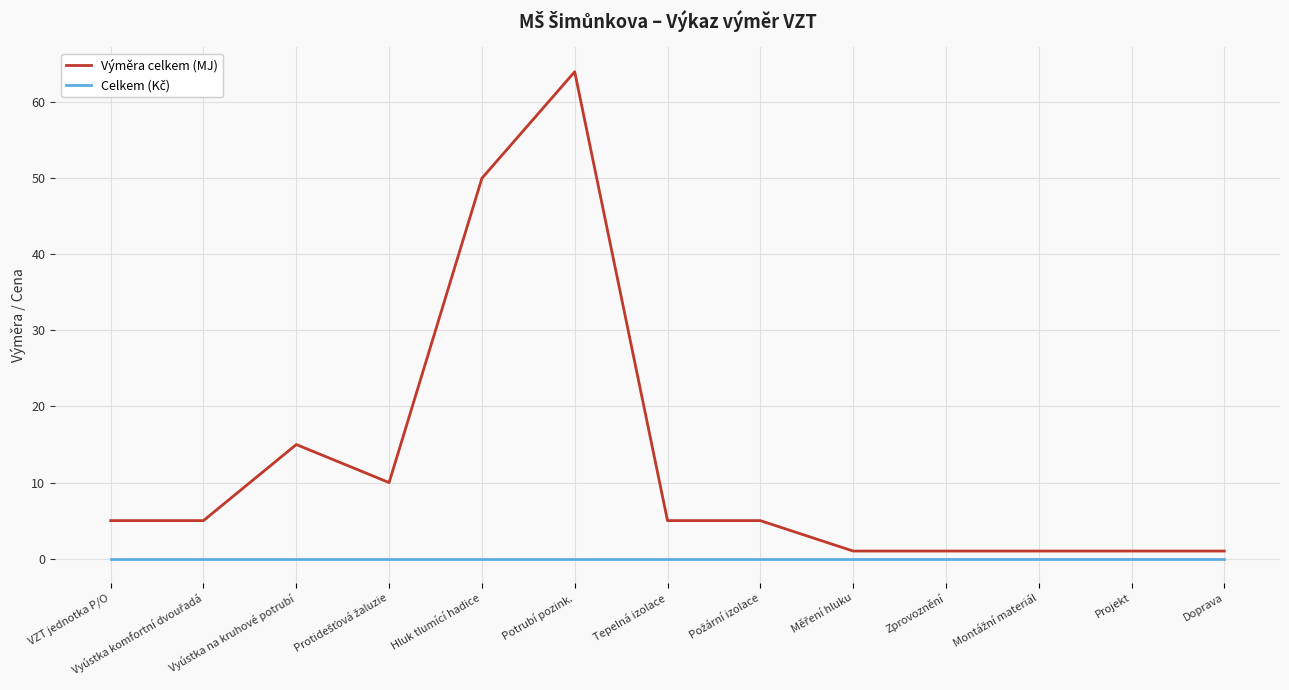

The Výměra celkem (MJ) series shows 1 at Projekt. True or false?

True